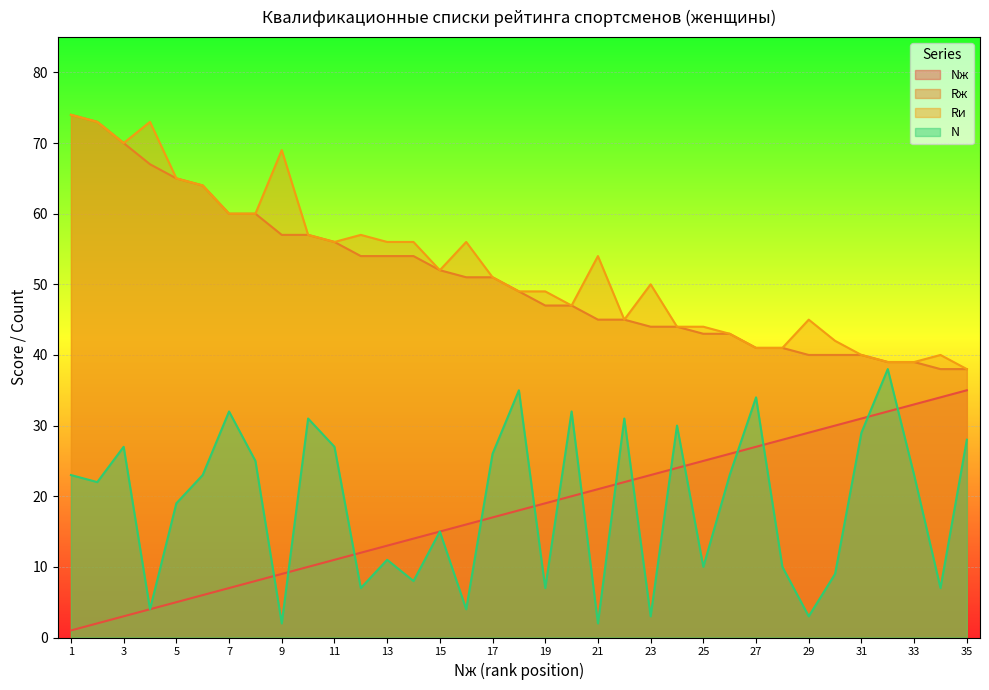

How many data points does each series have?

35